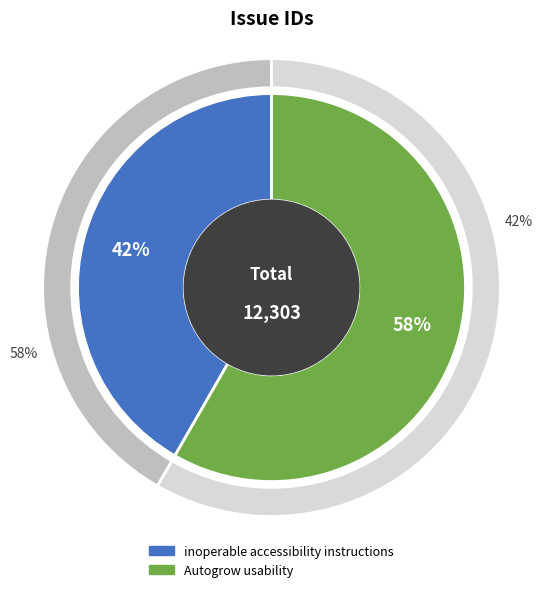

True or false: inoperable accessibility instructions accounts for 49% of the total.

False